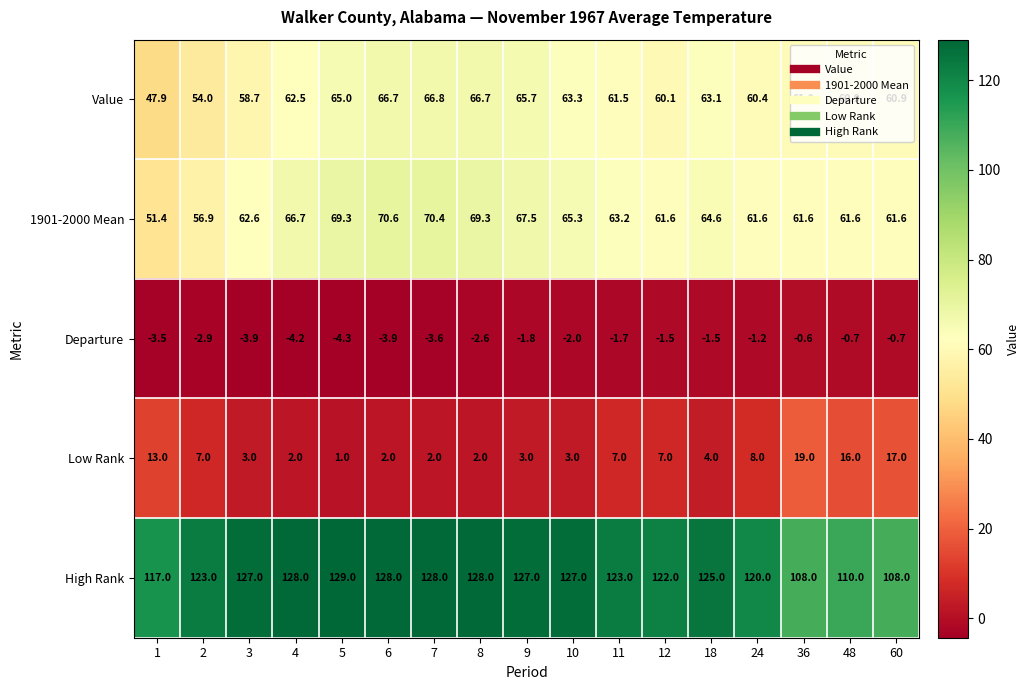

At 6, list the series in order from largest to smallest.

High Rank, 1901-2000 Mean, Value, Low Rank, Departure